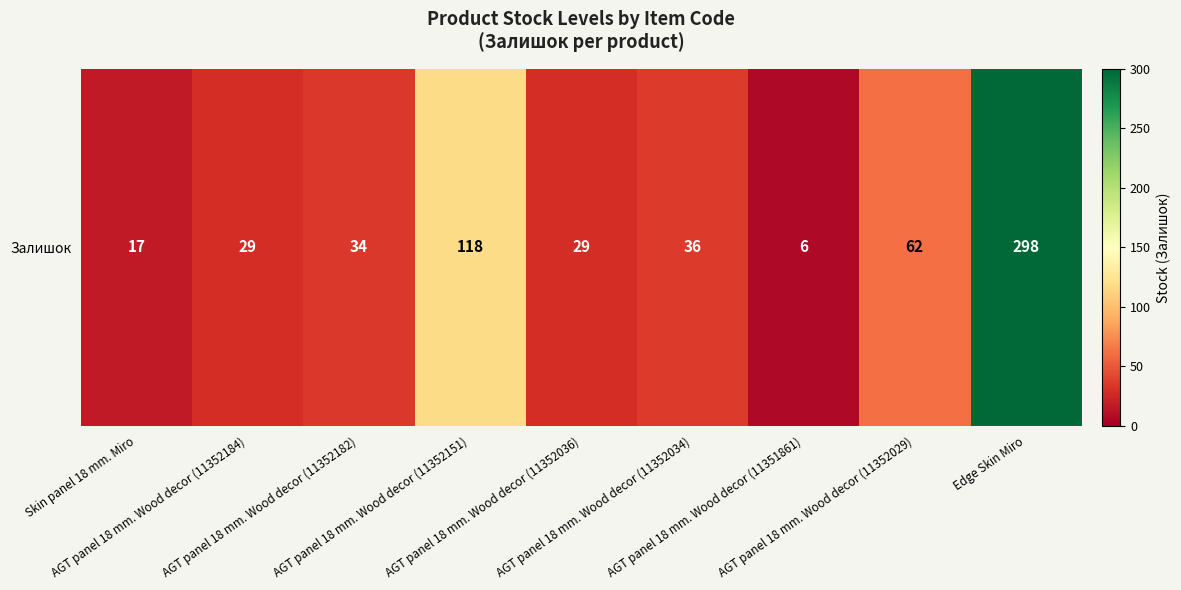

Reading left to right, transcribe all the data shown in this chart.

Skin panel 18 mm. Miro=17	AGT panel 18 mm. Wood decor (11352184)=29	AGT panel 18 mm. Wood decor (11352182)=34	AGT panel 18 mm. Wood decor (11352151)=118	AGT panel 18 mm. Wood decor (11352036)=29	AGT panel 18 mm. Wood decor (11352034)=36	AGT panel 18 mm. Wood decor (11351861)=6	AGT panel 18 mm. Wood decor (11352029)=62	Edge Skin Miro=298